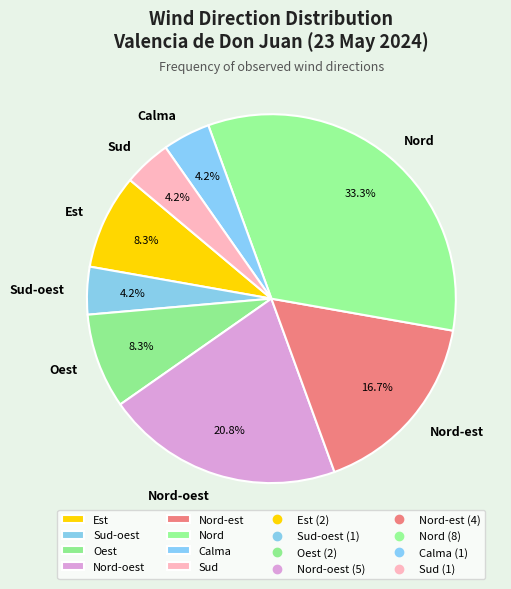

What percentage is the Sud slice, to the nearest percent?

4%